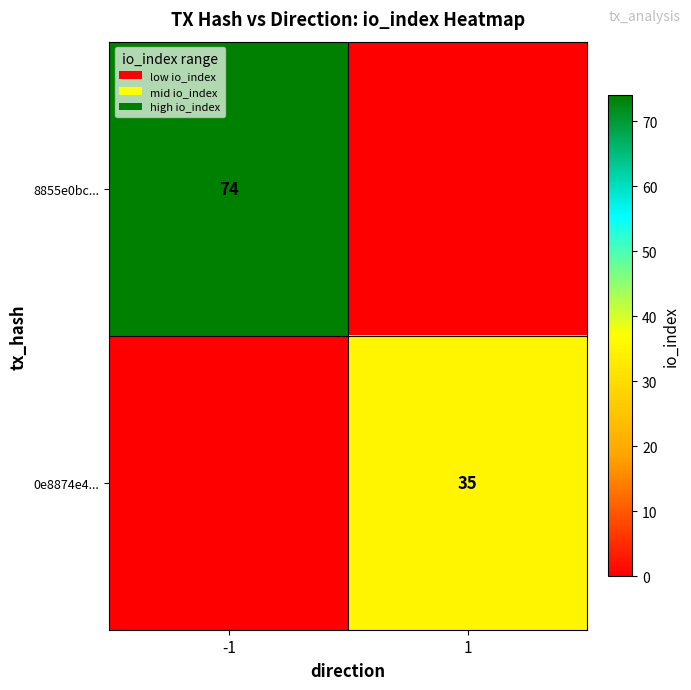

At which category is the sum across all series the highest?

-1